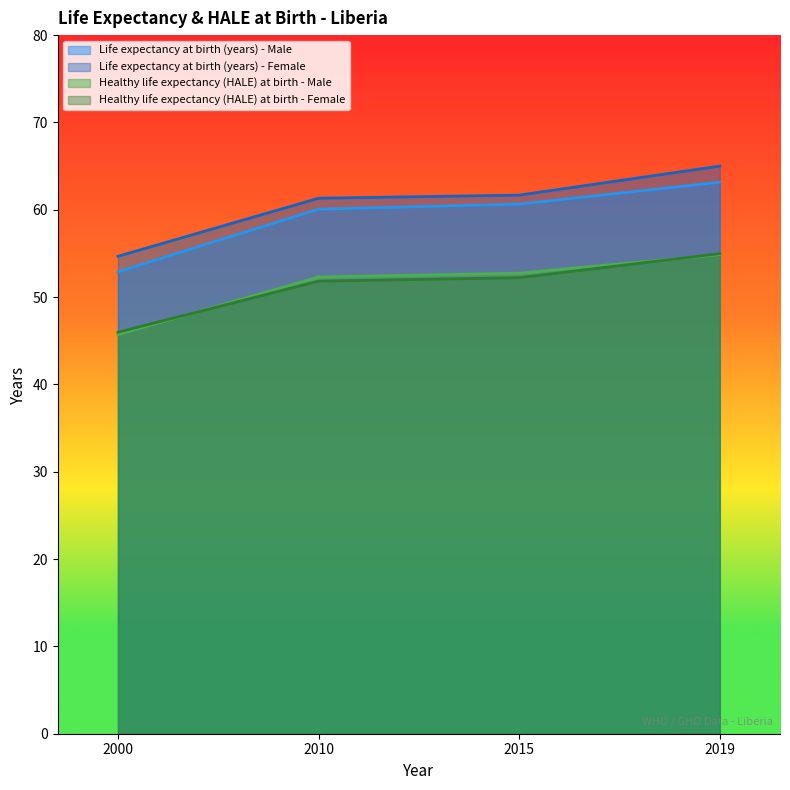

What is the average value of the Life expectancy at birth (years) - Male series?

59.2